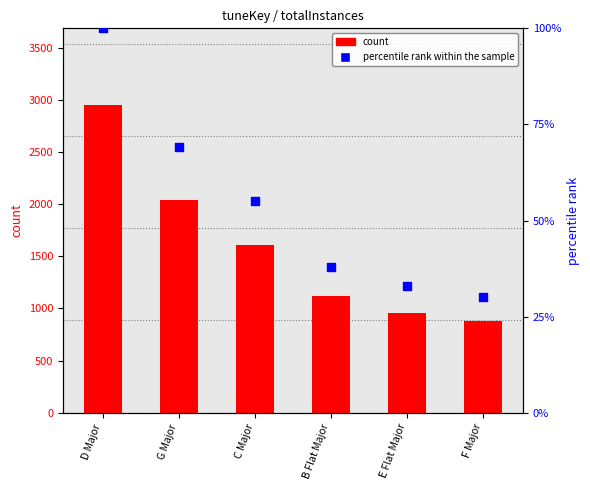

What is the total value across all series at G Major?

2108